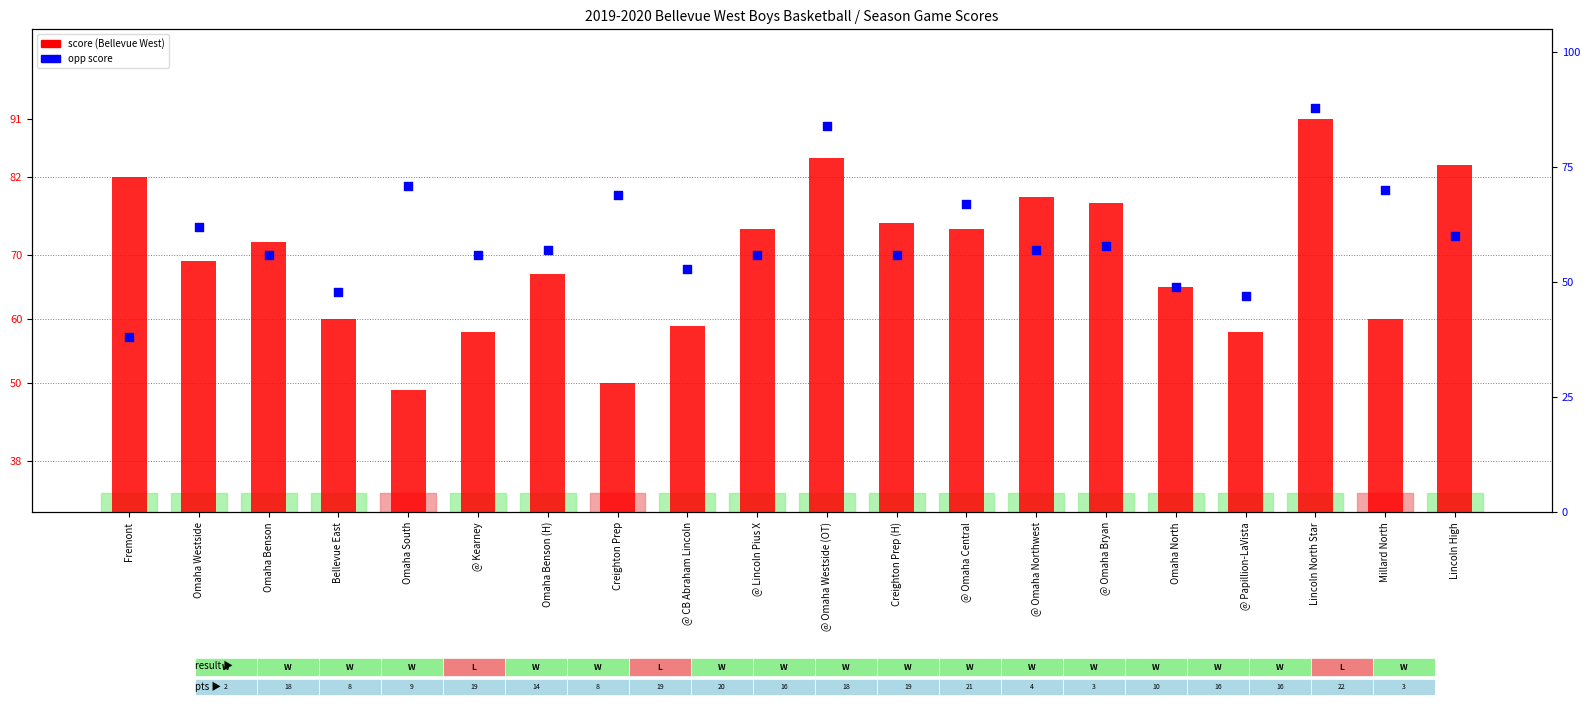

Which series contains the lowest Y value?

opp score